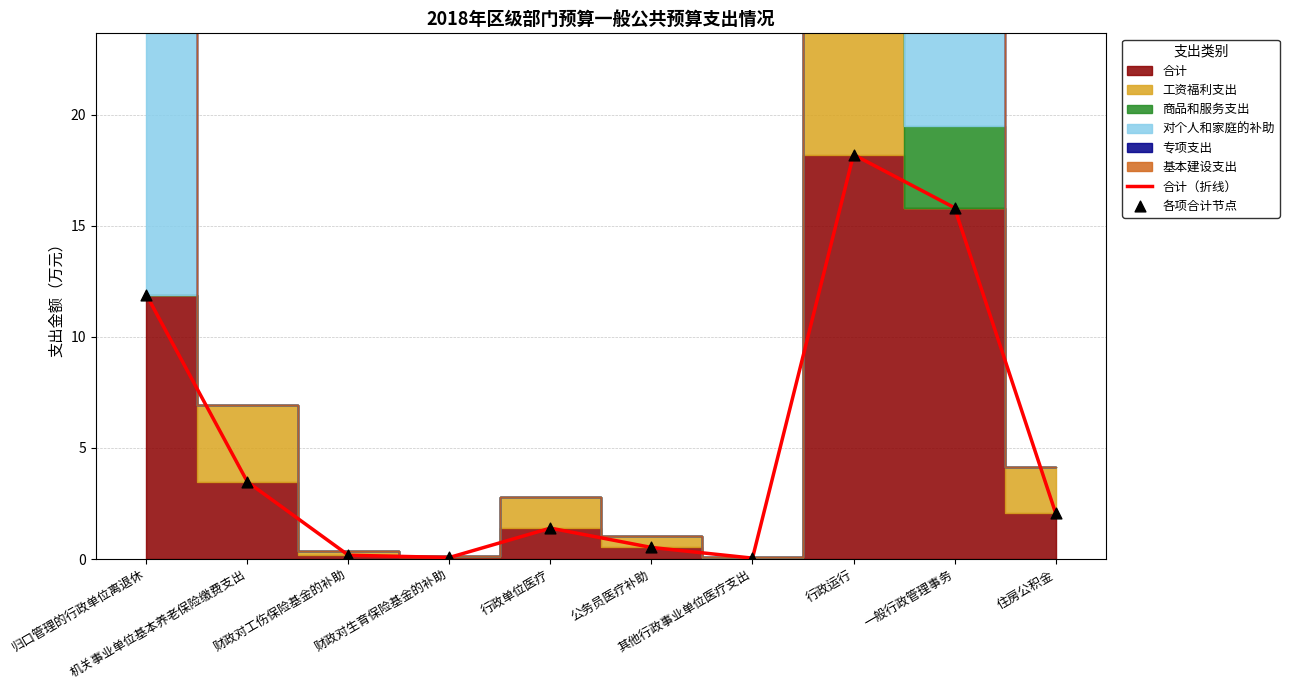

Is the value of 各项合计节点 at 机关事业单位基本养老保险缴费支出 greater than the value of 合计（折线） at 归口管理的行政单位离退休?

No